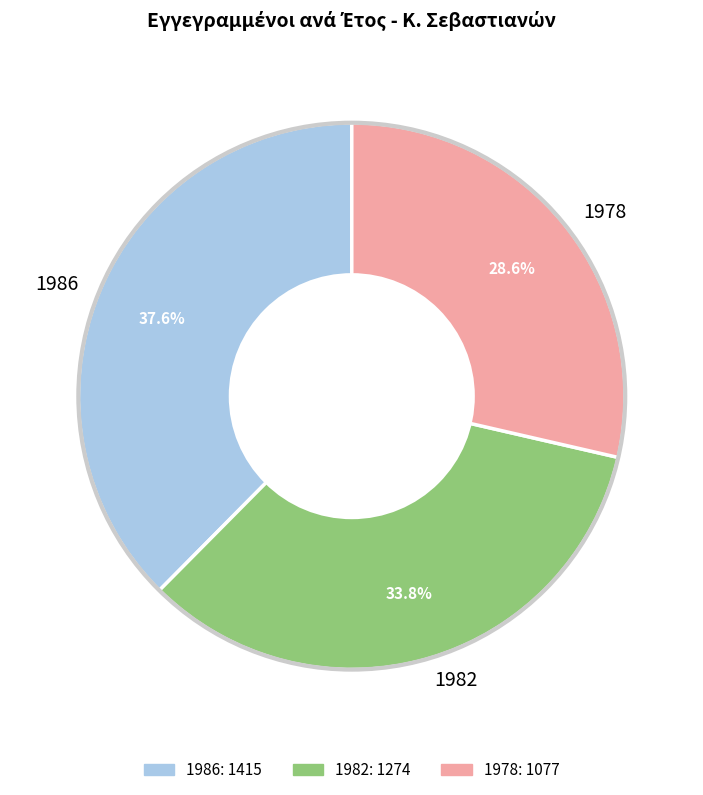

To the nearest percent, what percentage of the pie is 1978?

29%